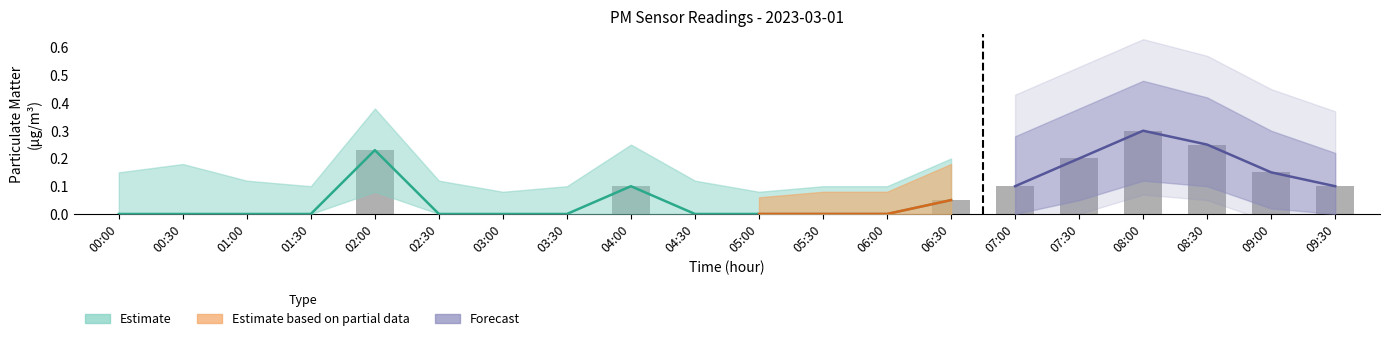

The value at 09:00 is 0.1. True or false?

True